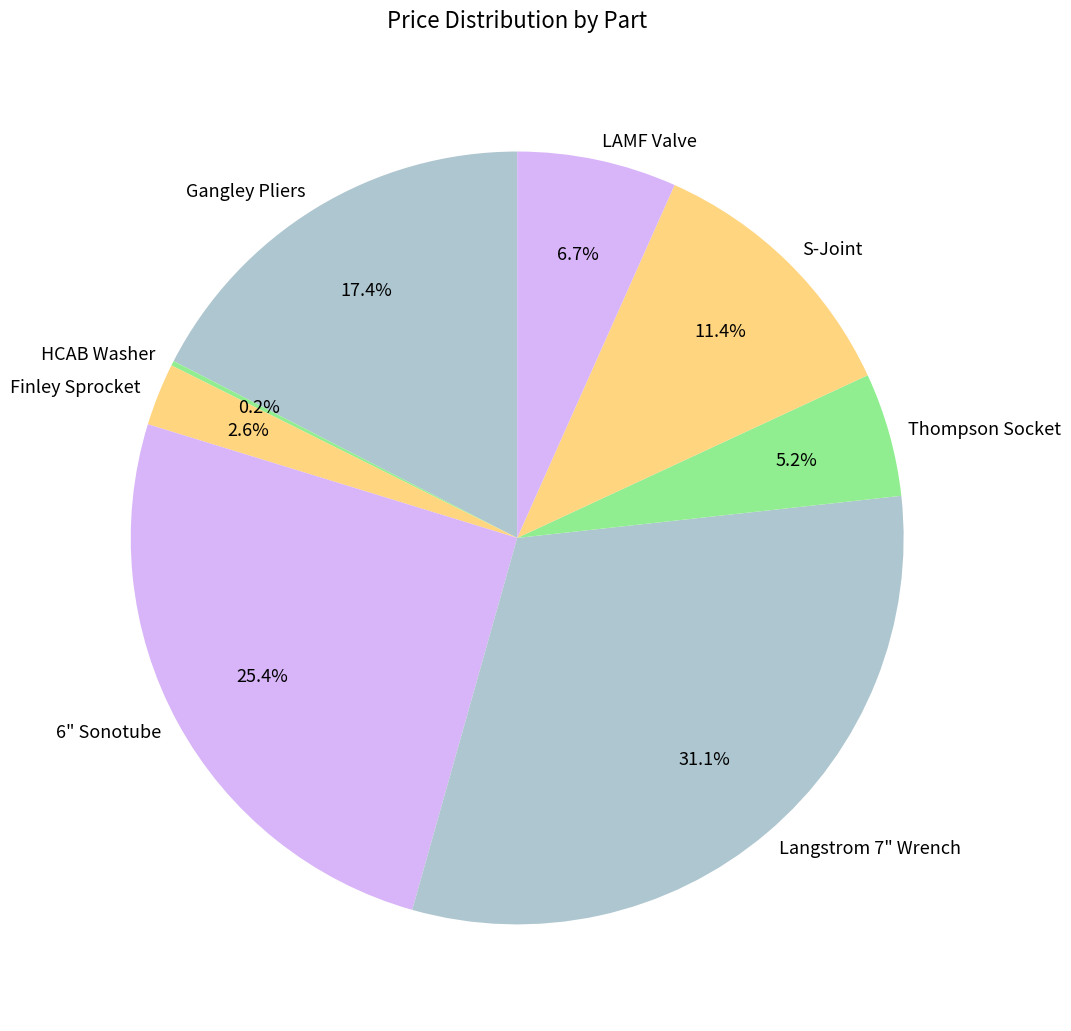

Which category has the biggest portion of the pie?

Langstrom 7" Wrench